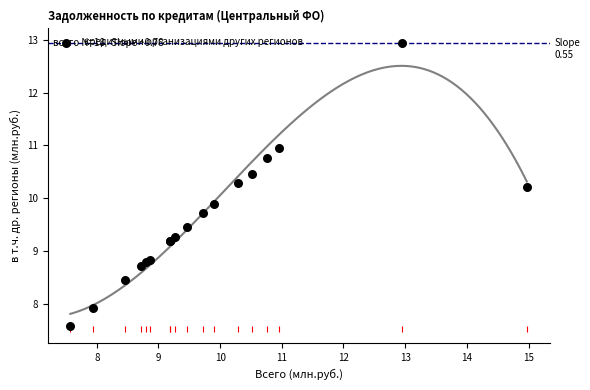

What Y value in the scatter plot is closest to 10?

9.9